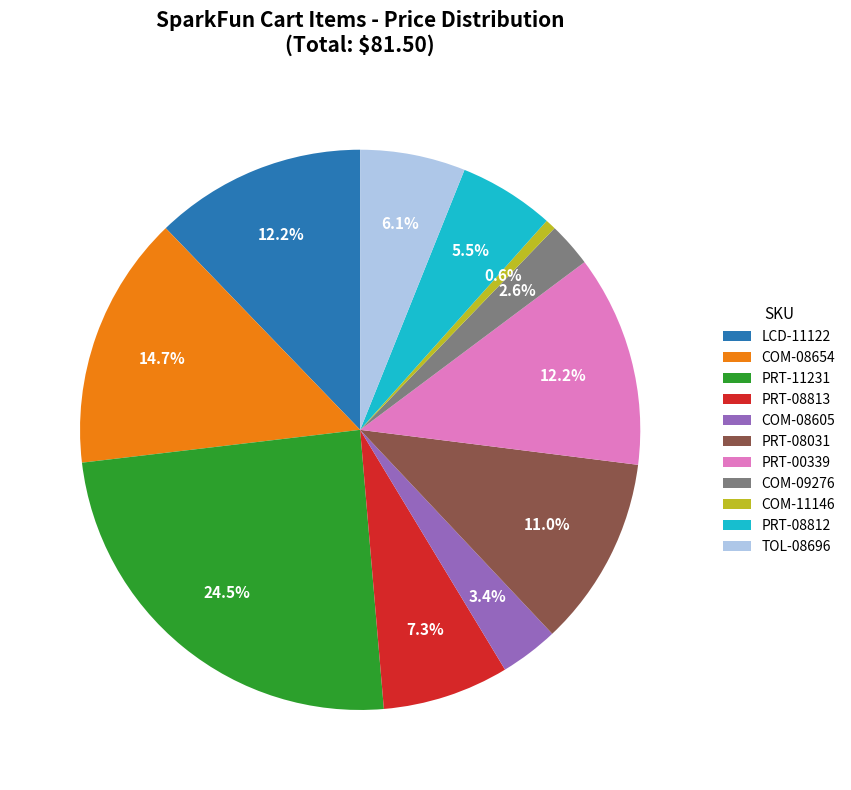

How many slices are in this pie chart?

11